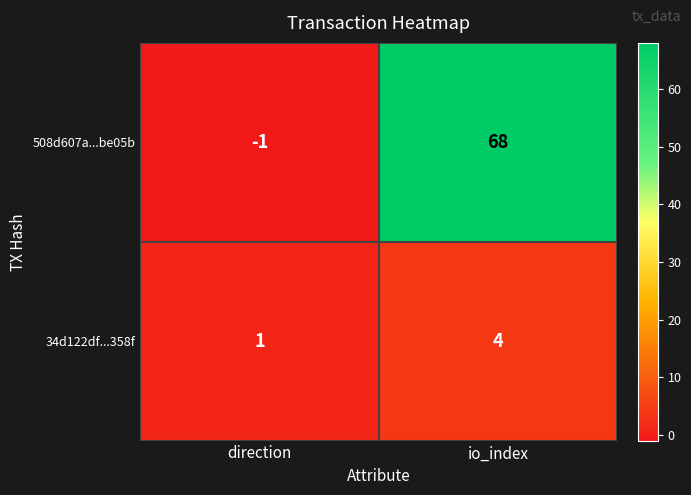

Count the number of data series in this chart.

2